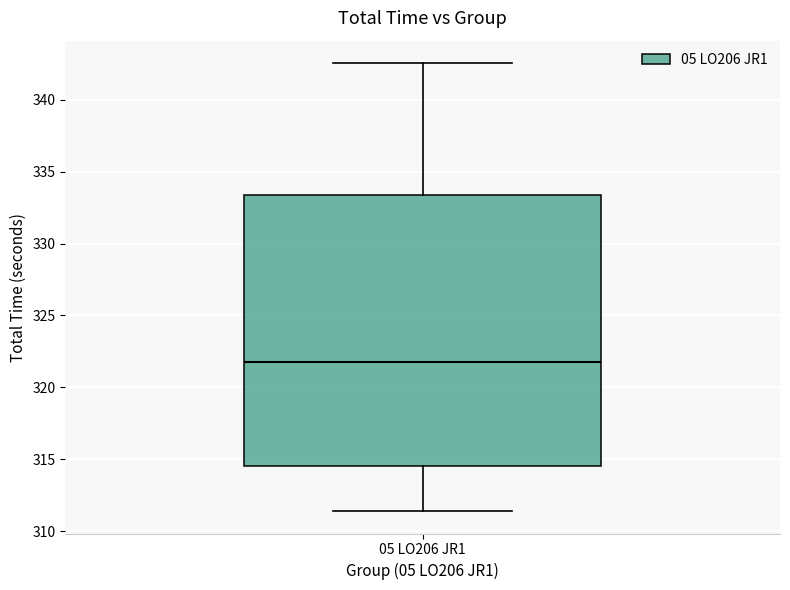

Transcribe this box plot: give where the median line is, the range the box spans, and where the two whiskers end, as read against the y-axis. The values are not printed on the chart, so give them approximately, as read against the axis.

median 322.0, box 314.5 to 333.5, whiskers 311.5 to 342.5